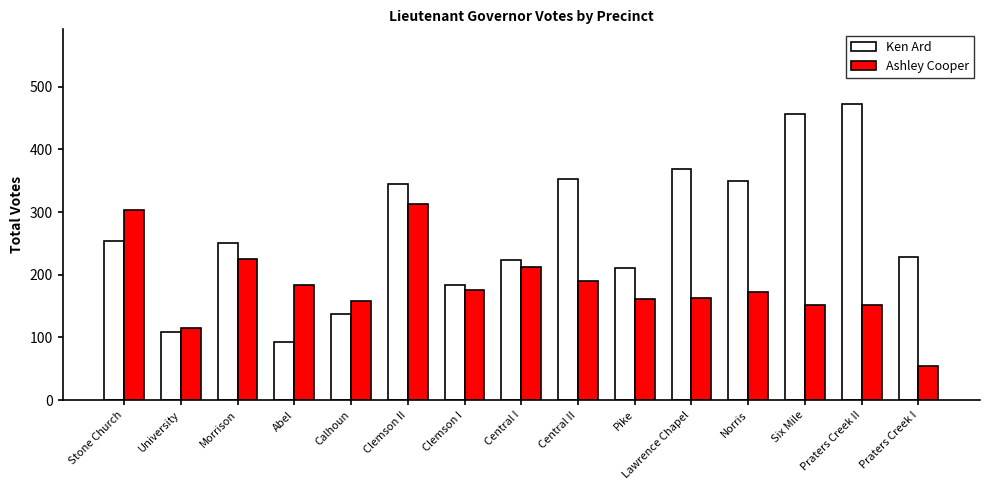

Are the bars grouped side by side (vs. stacked)?

Yes